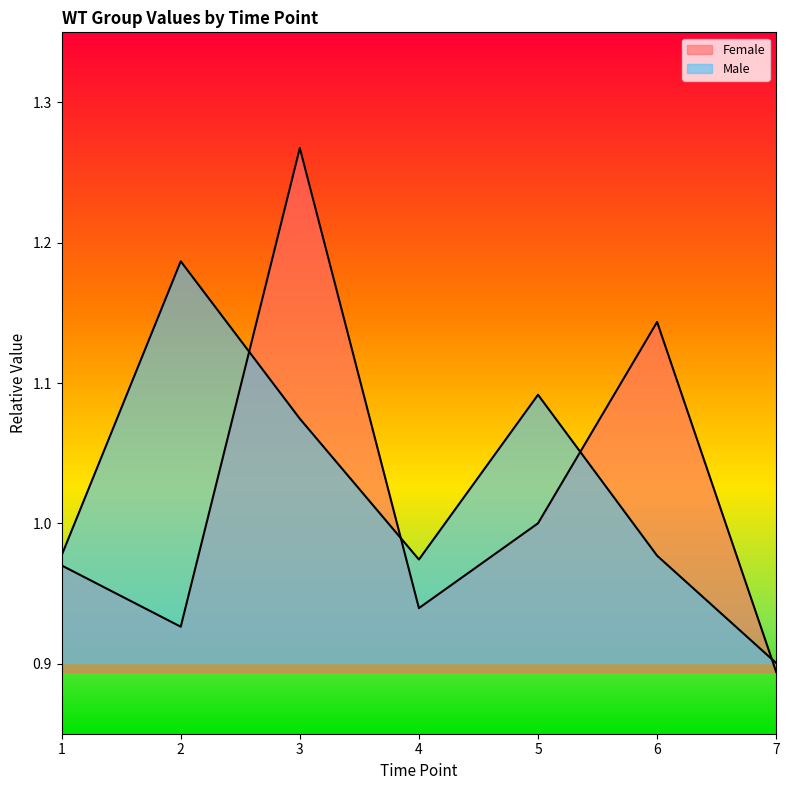

Reading left to right, what are all the values shown in this chart?

Female: 1.0	0.9	1.3	0.9	1.0	1.1	0.9
Male: 1.0	1.2	1.1	1.0	1.1	1.0	0.9